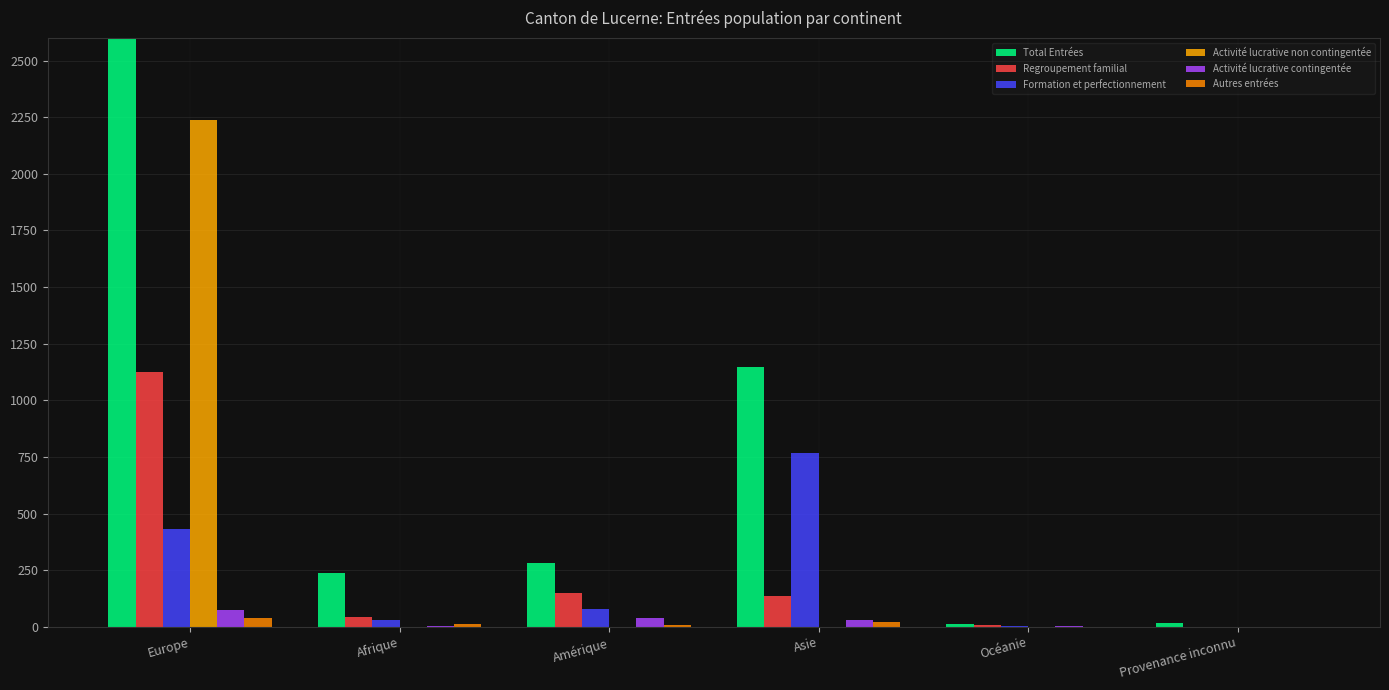

How many bars are there in each group?

6